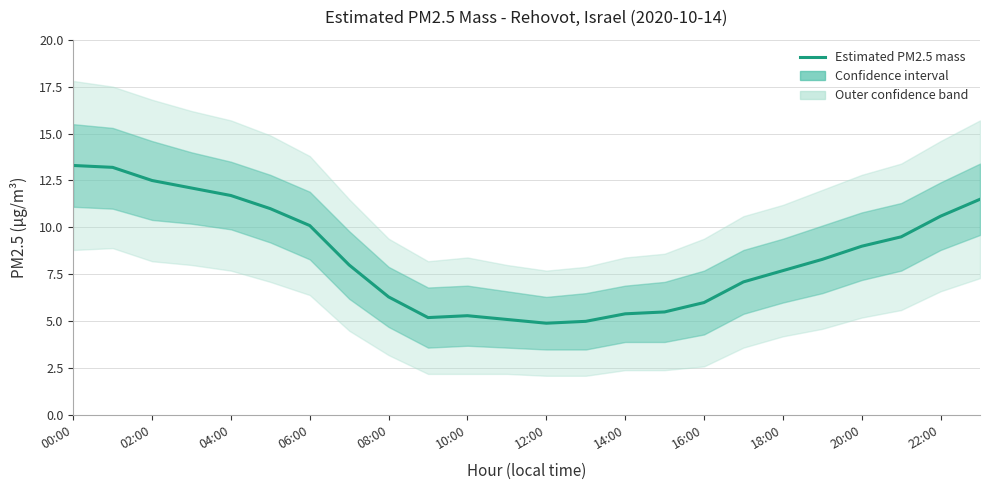

How many interior local peaks (higher than both neighbors) does the data have?

1